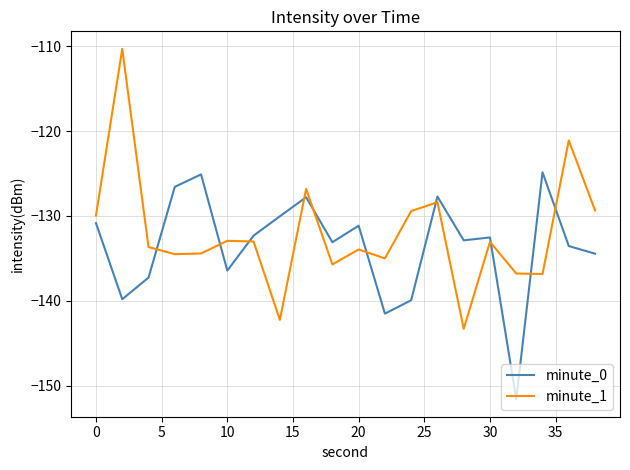

What is the minimum value for minute_1?

-143.3